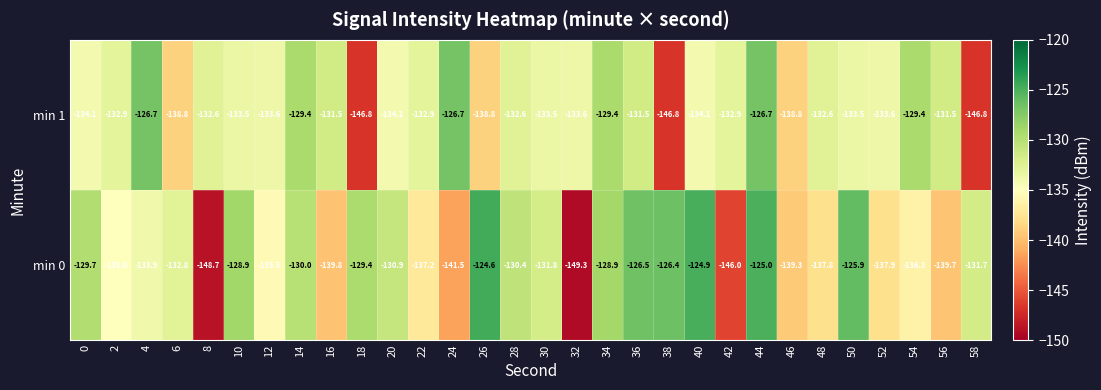

Which series has the largest total across all categories?

min 0